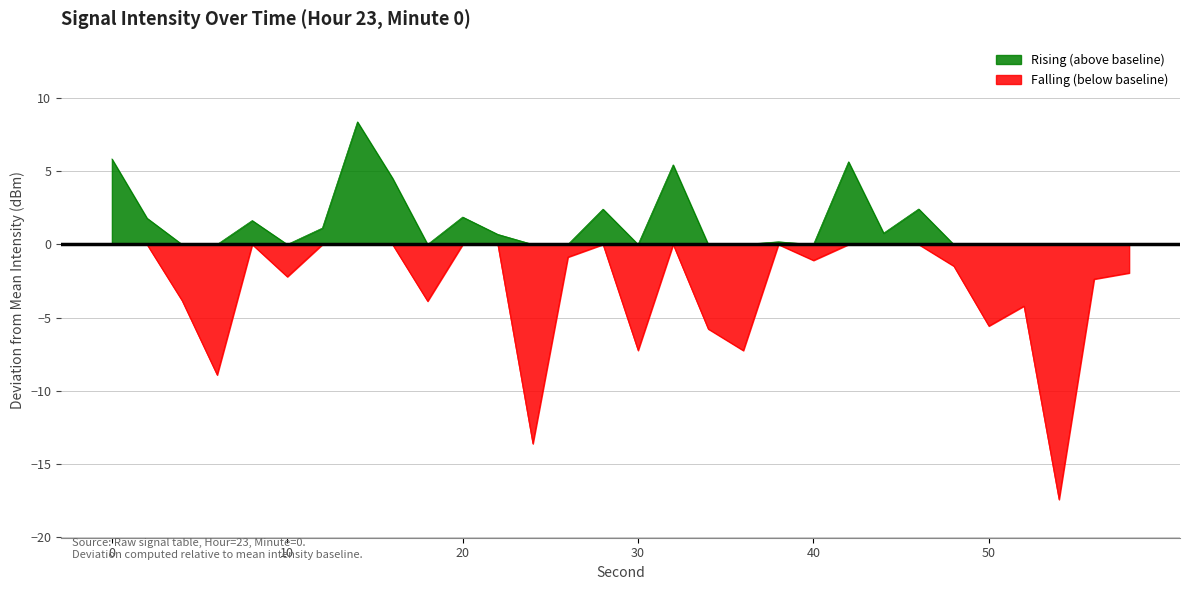

The value of Falling (below baseline) at 50 is -1.8. True or false?

False